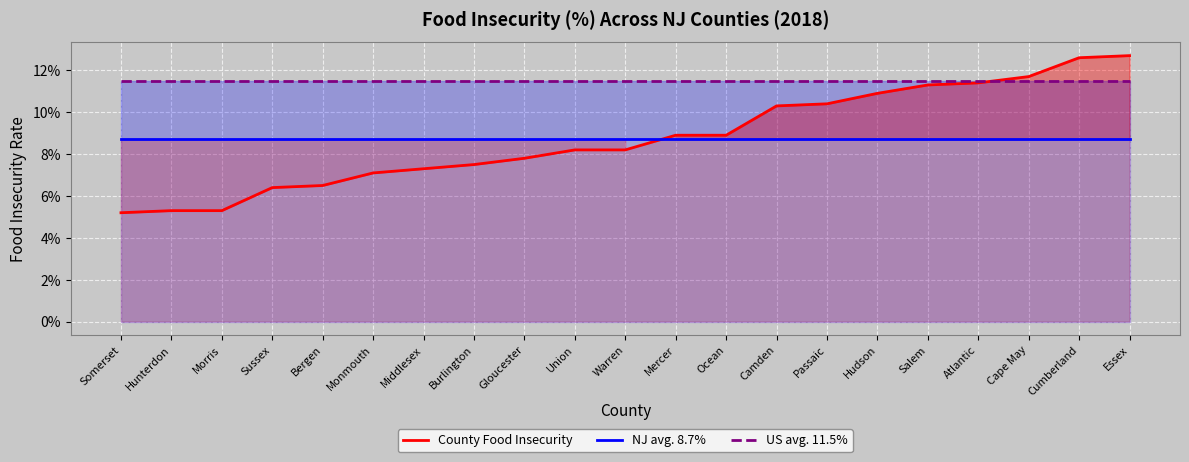

Between Somerset and Union, which is larger?

Union